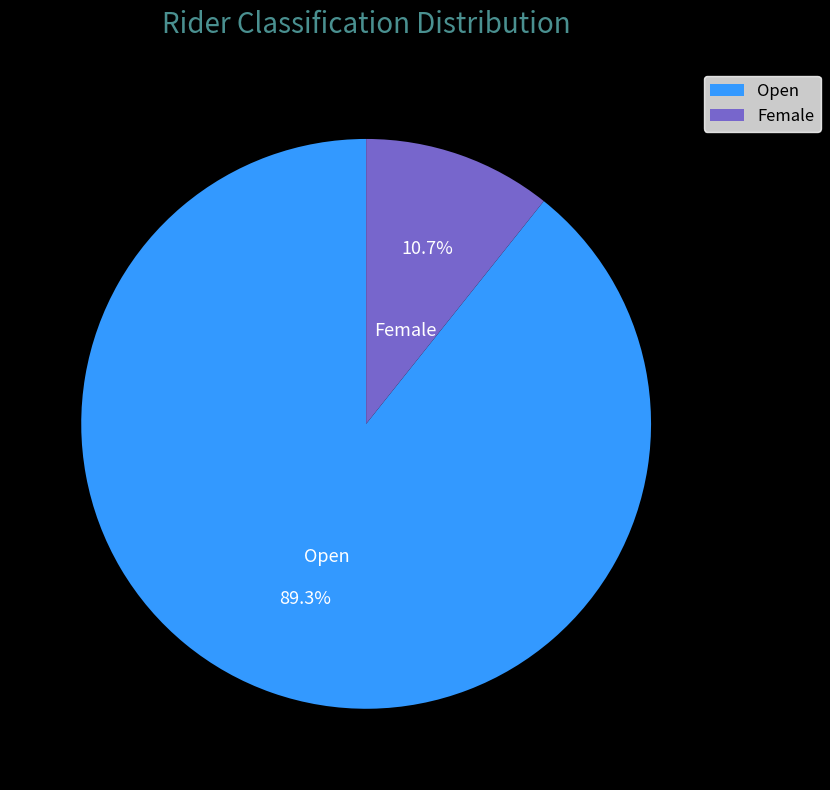

To the nearest percent, what is the average slice percentage?

50%